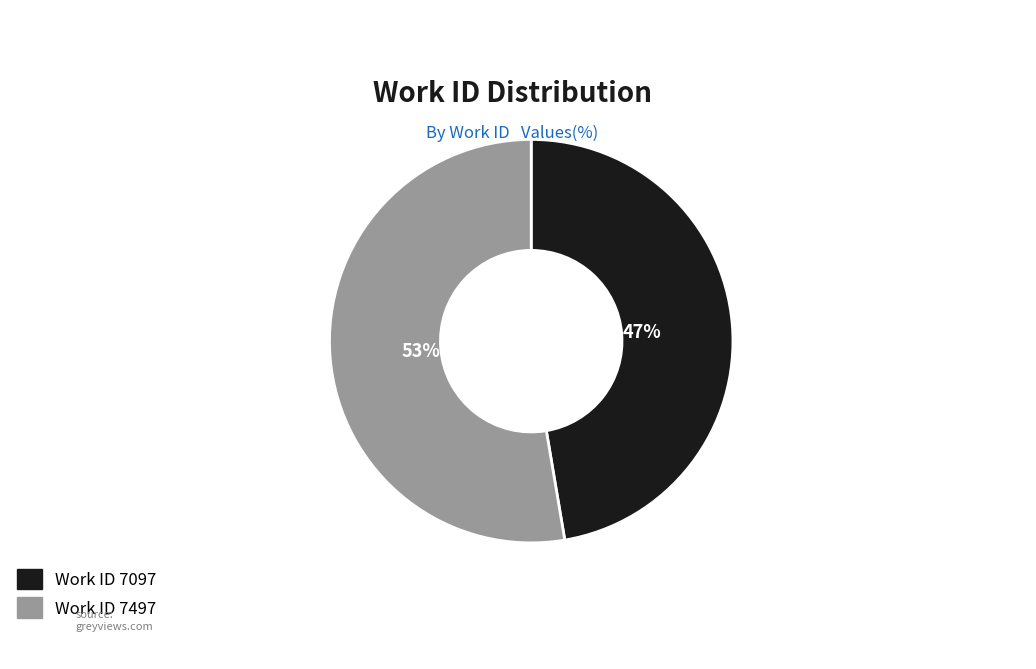

To the nearest percent, what is the average slice percentage?

50%